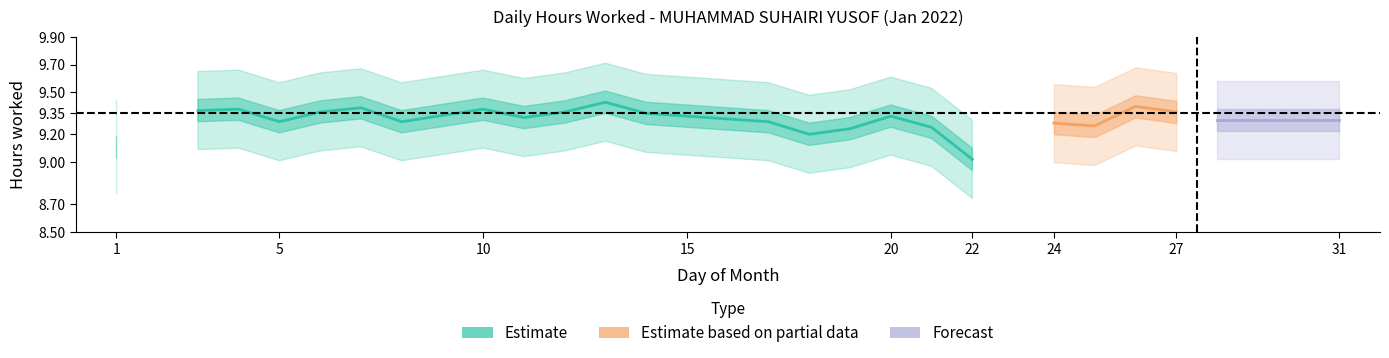

True or false: Low_upper and Low_lower cross at least once.

False